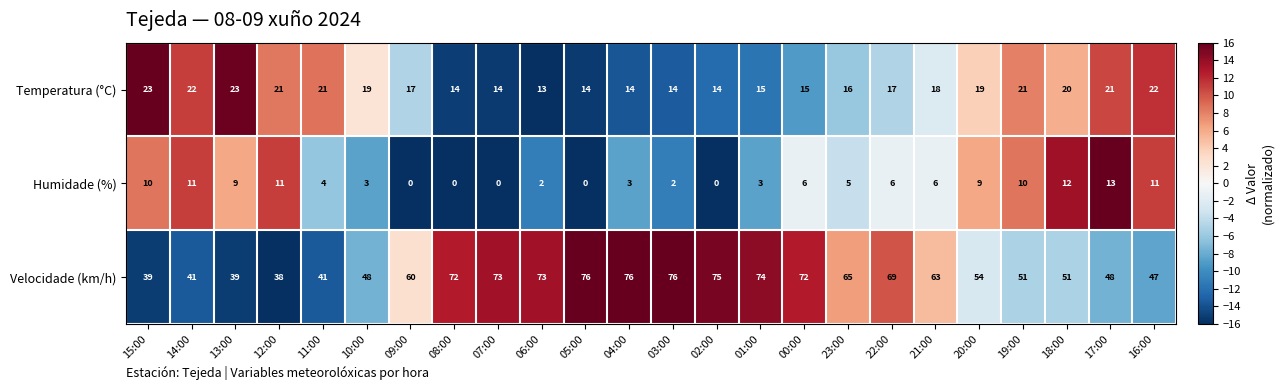

What is the total value across all series at 00:00?

93